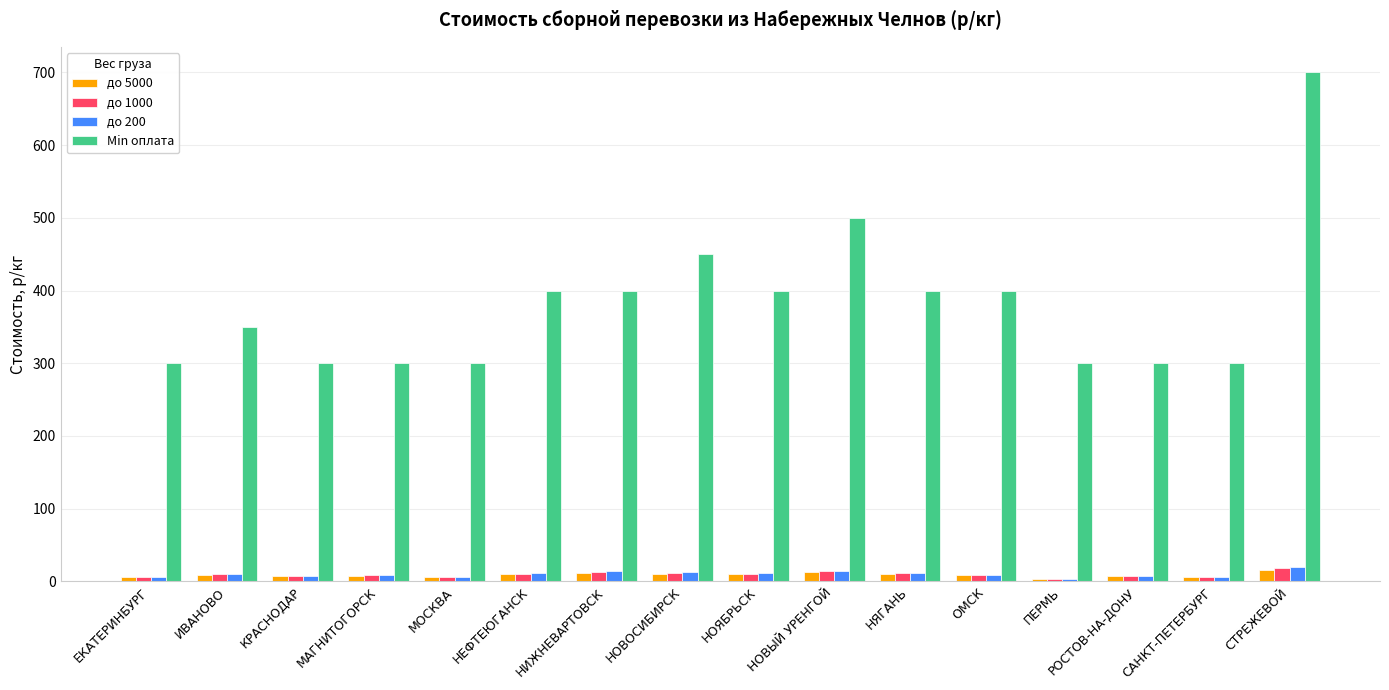

At which category does the chart reach its peak across all series?

СТРЕЖЕВОЙ